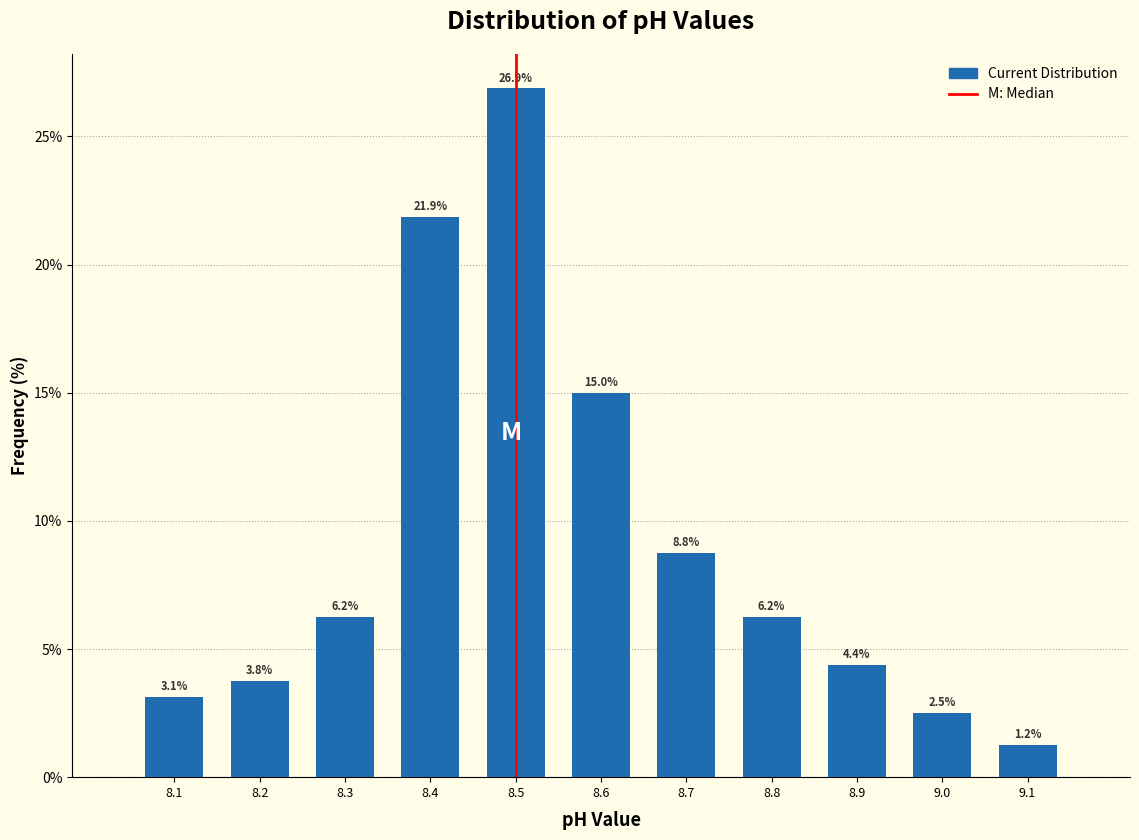

Reading left to right, list every bar in this chart as the range it spans on the x-axis followed by its height.

8.05 to 8.15: 3.1
8.15 to 8.25: 3.8
8.25 to 8.35: 6.2
8.35 to 8.45: 21.9
8.45 to 8.55: 26.9
8.55 to 8.65: 15.0
8.65 to 8.75: 8.8
8.75 to 8.85: 6.2
8.85 to 8.95: 4.4
8.95 to 9.05: 2.5
9.05 to 9.15: 1.2